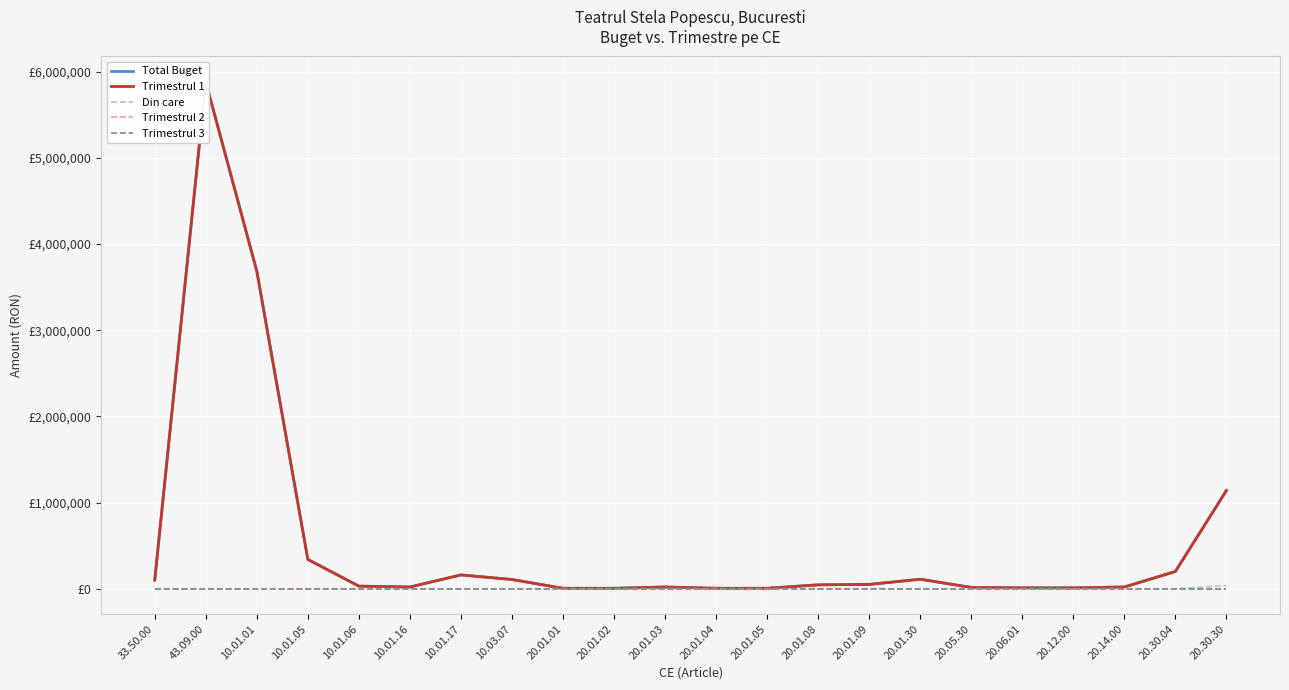

What is the greatest value displayed?

5883000